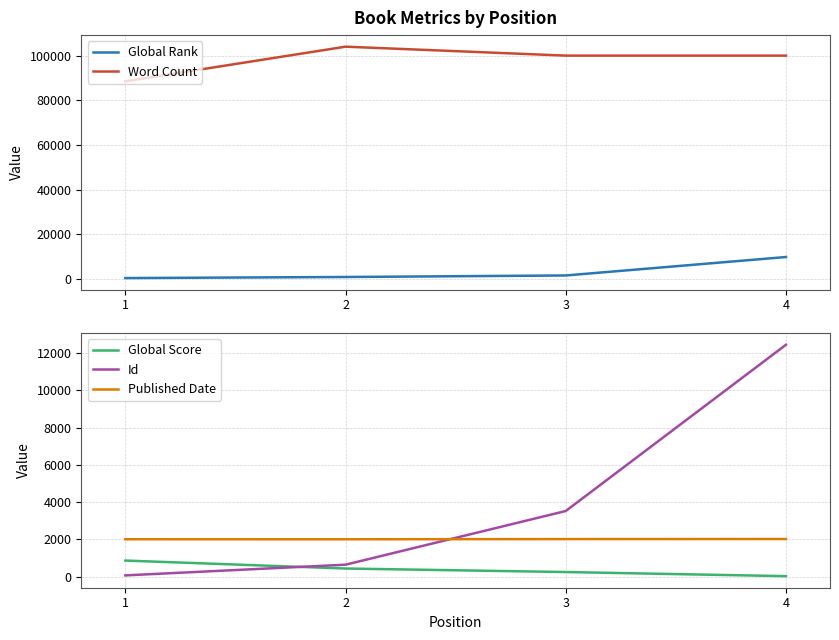

After their last crossing, which series has the higher values: Published Date or Id?

Id